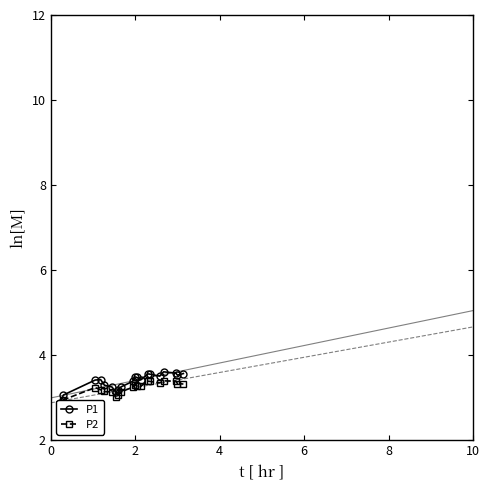

What is the value of the P2 point at the 13th from the left?

3.3